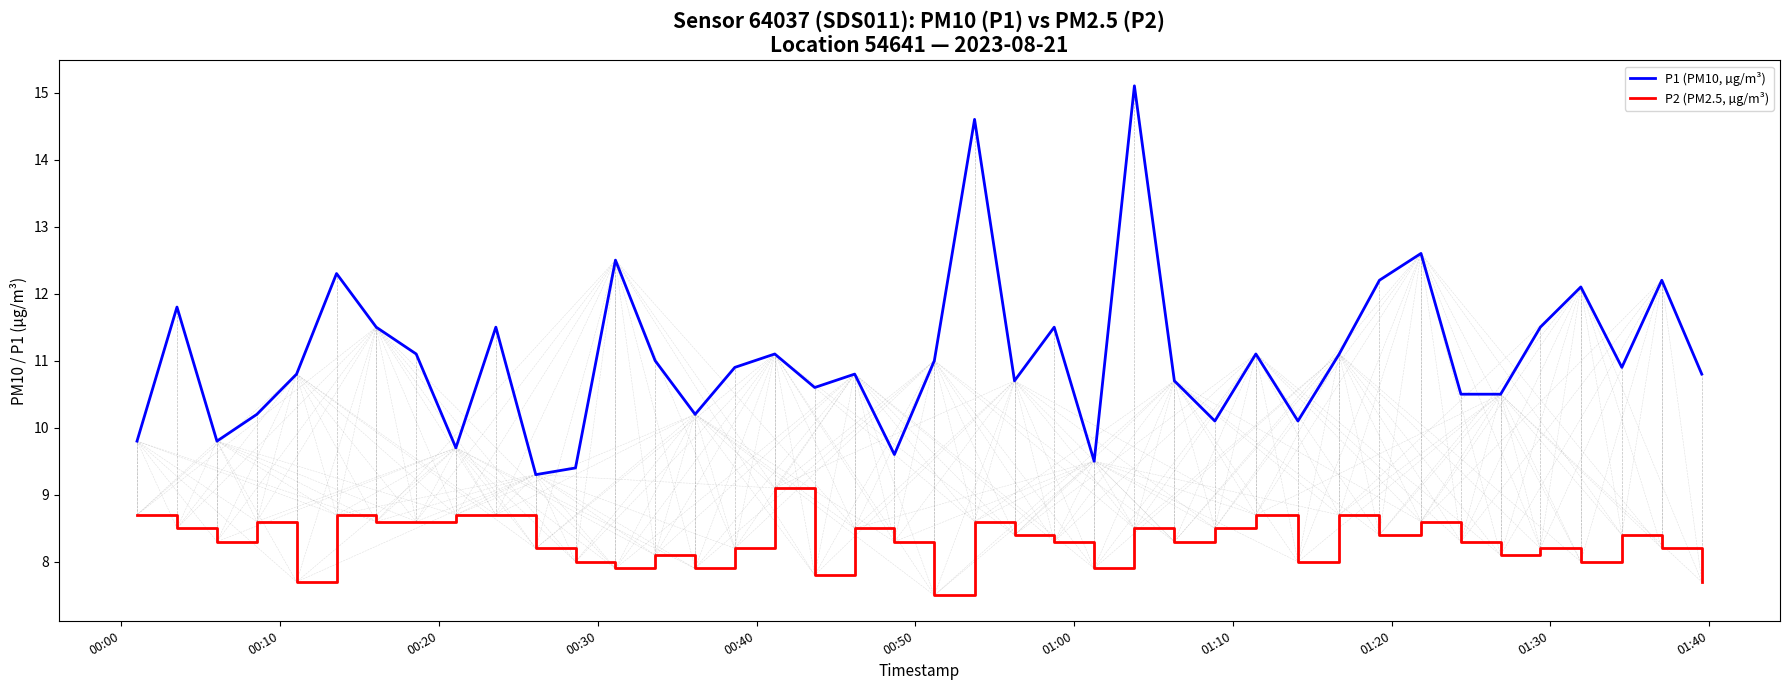

Which series has the largest range (max minus min)?

P1 (PM10, µg/m³)